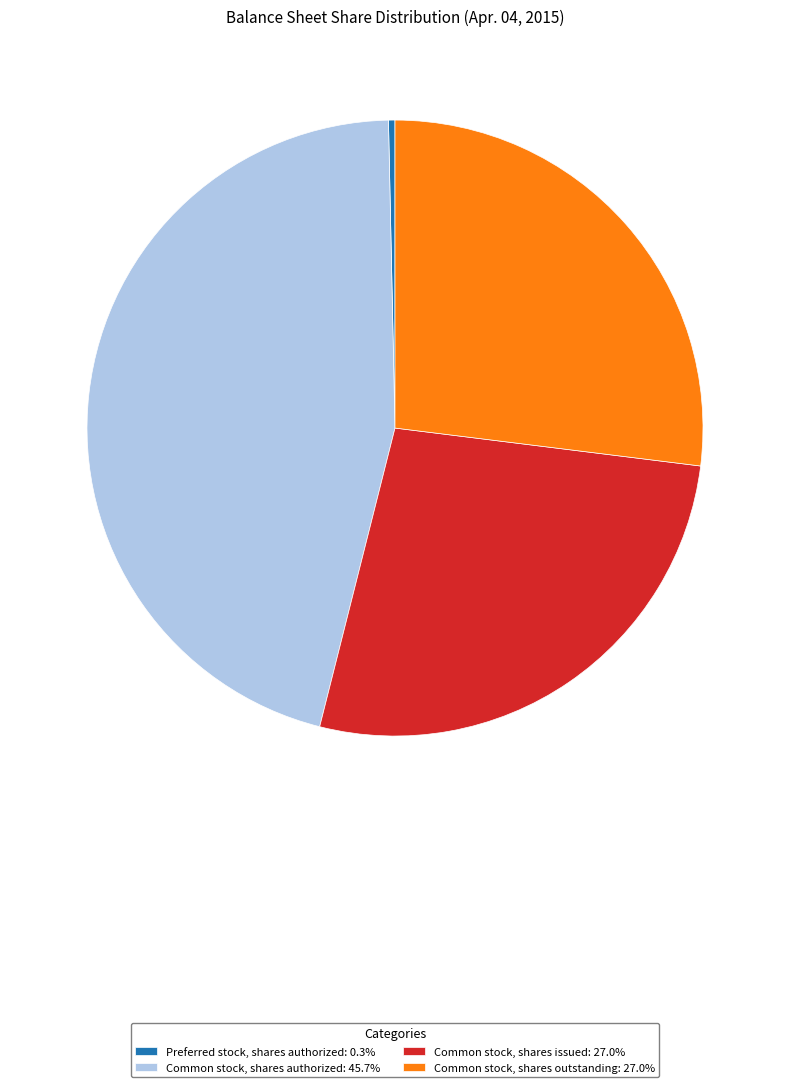

How many segments does this pie chart have?

4